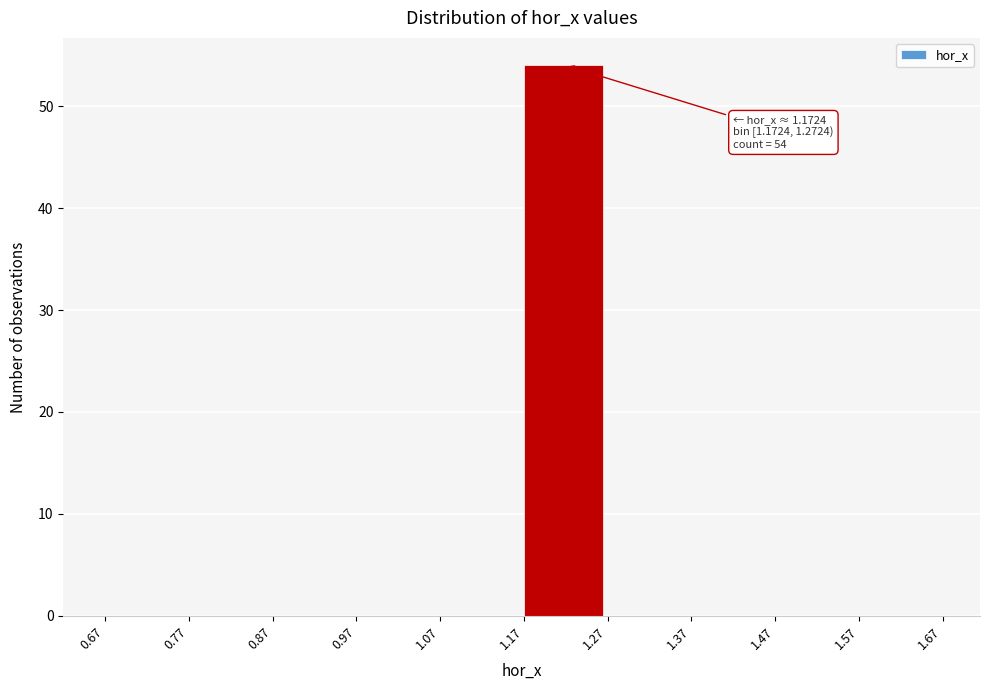

Which range on the x-axis has the tallest bar?

1.17 to 1.27